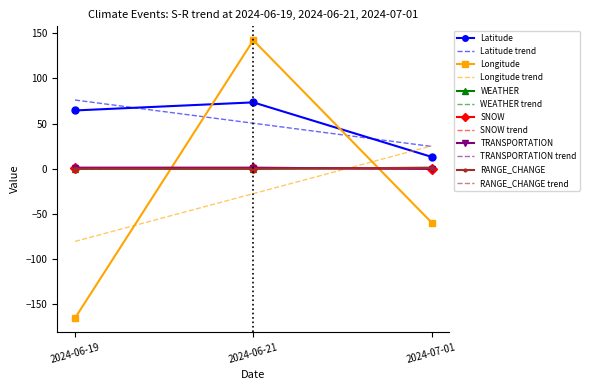

Which series has the largest range (max minus min)?

Longitude